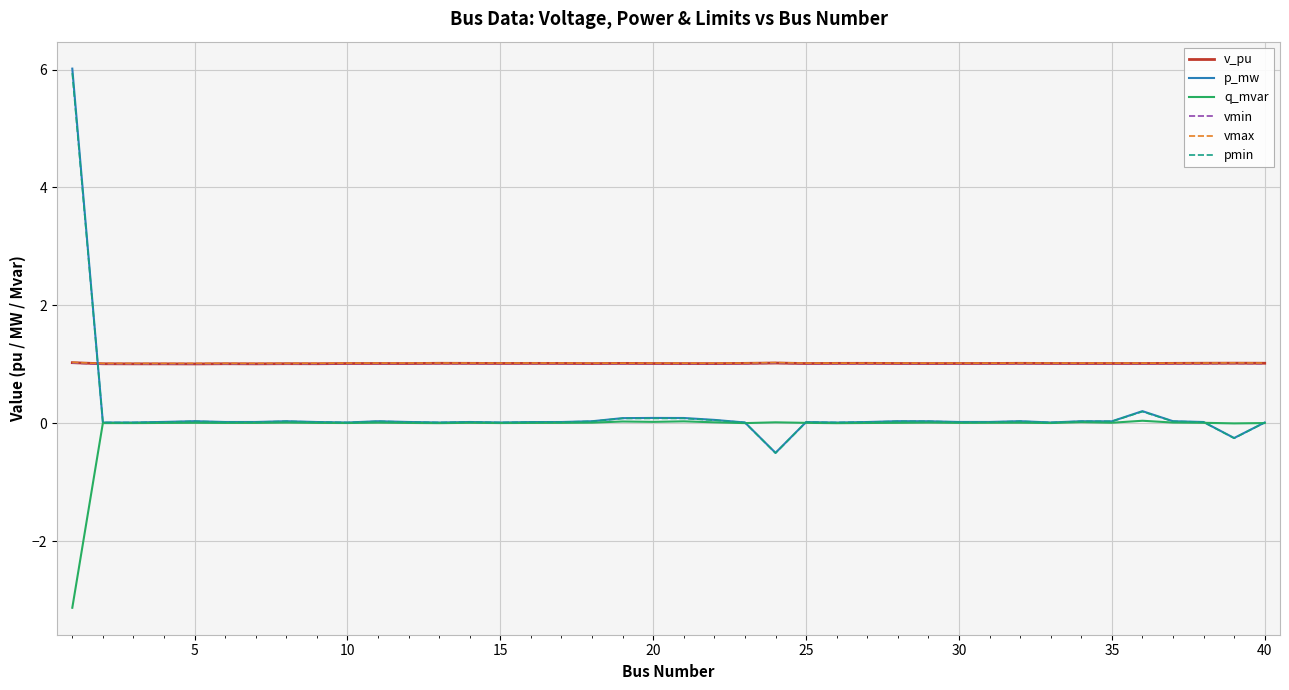

How many intersections are there between vmin and p_mw?

1